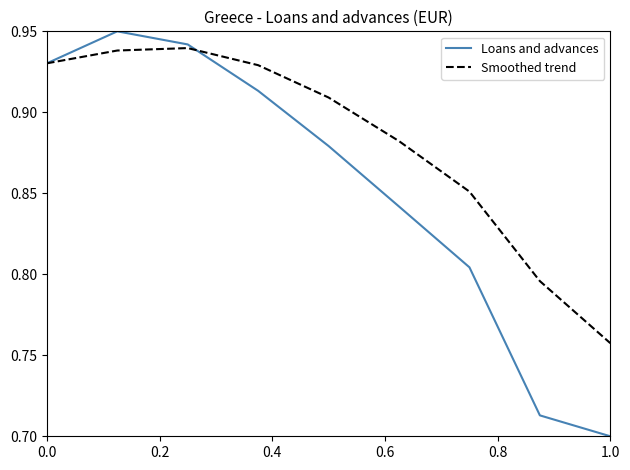

How many lines are shown in the chart?

2